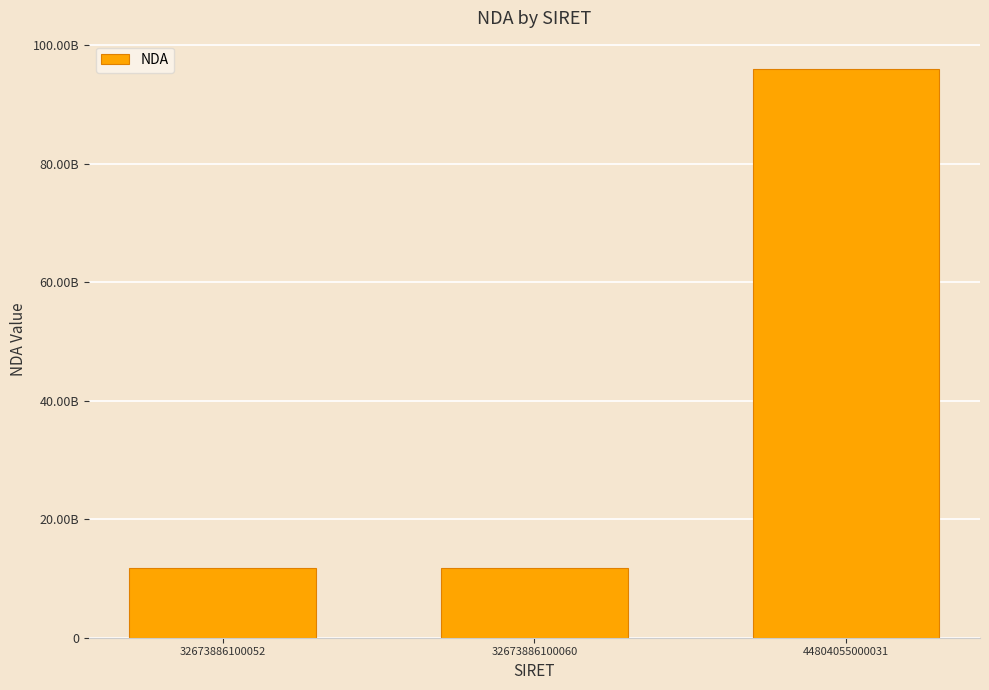

Are the bars horizontal?

No